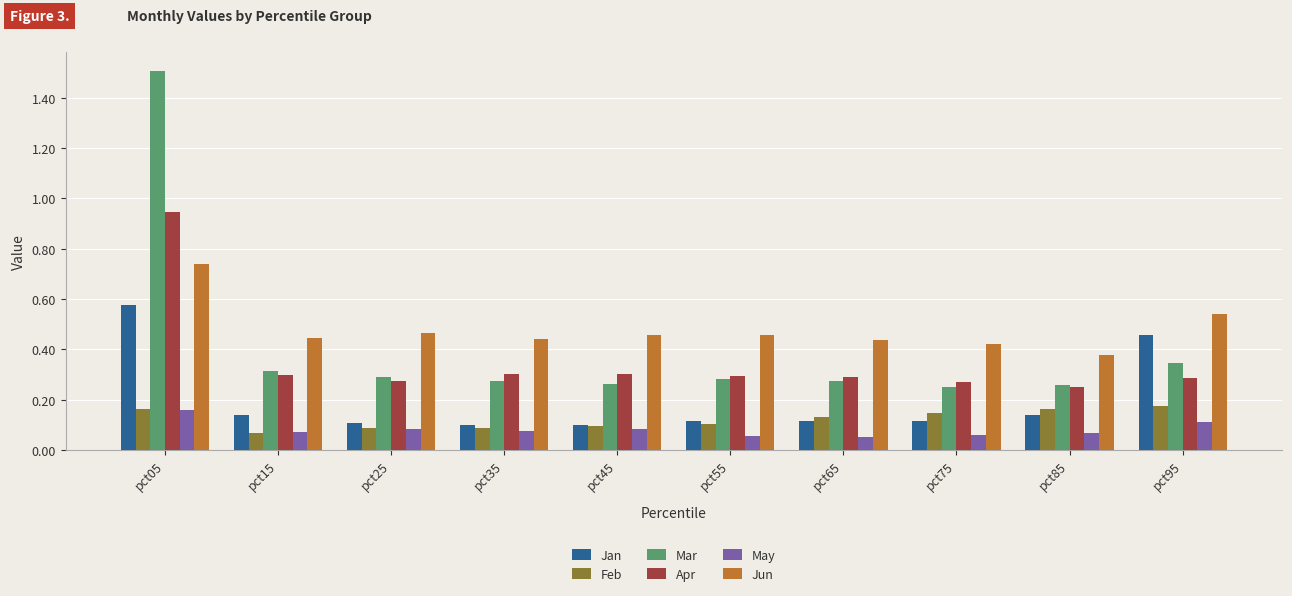

Which series has the widest spread of values?

Mar